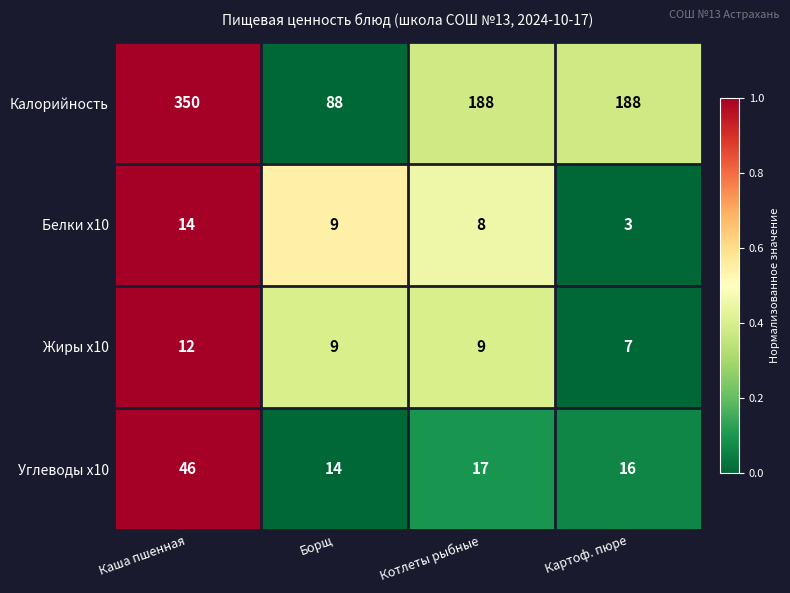

At which label does Жиры x10 reach its minimum?

Картоф. пюре